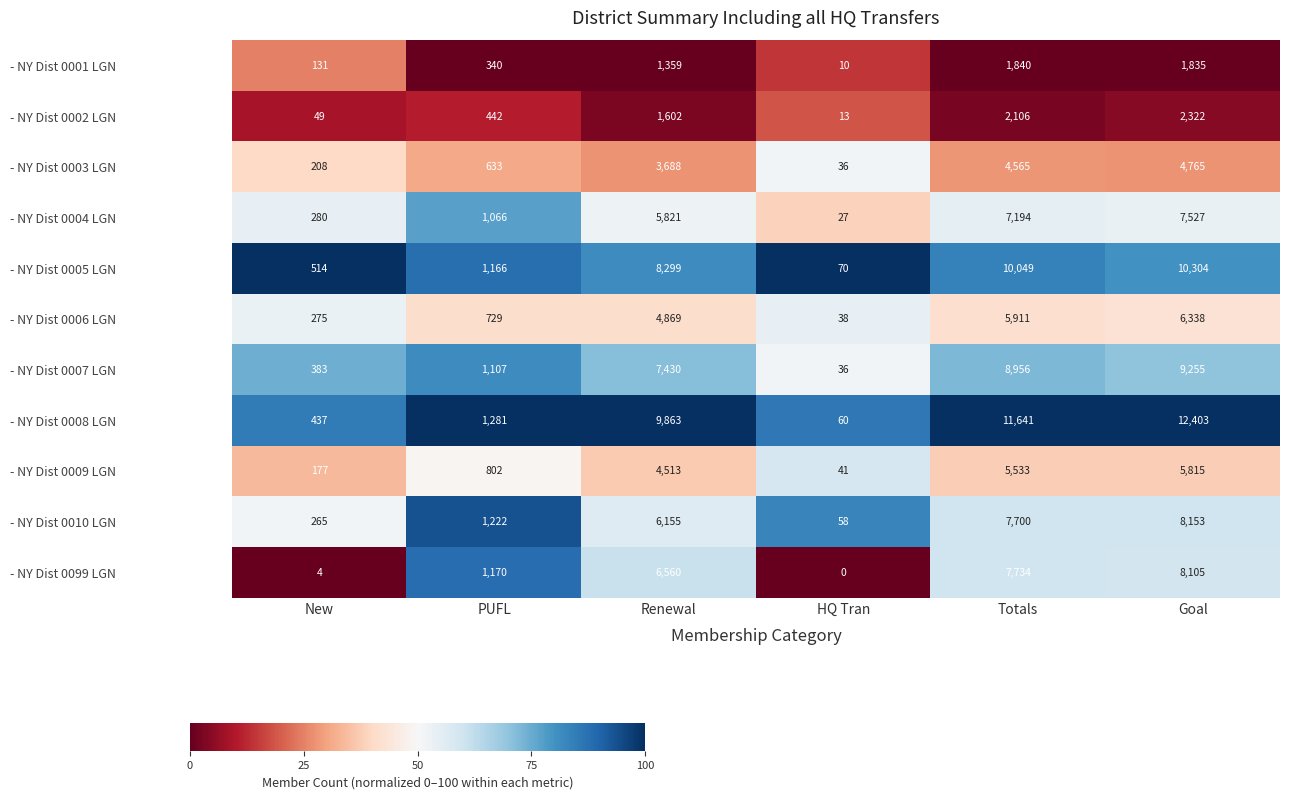

Rank the series at Goal from highest to lowest value.

- NY Dist 0008 LGN, - NY Dist 0005 LGN, - NY Dist 0007 LGN, - NY Dist 0010 LGN, - NY Dist 0099 LGN, - NY Dist 0004 LGN, - NY Dist 0006 LGN, - NY Dist 0009 LGN, - NY Dist 0003 LGN, - NY Dist 0002 LGN, - NY Dist 0001 LGN